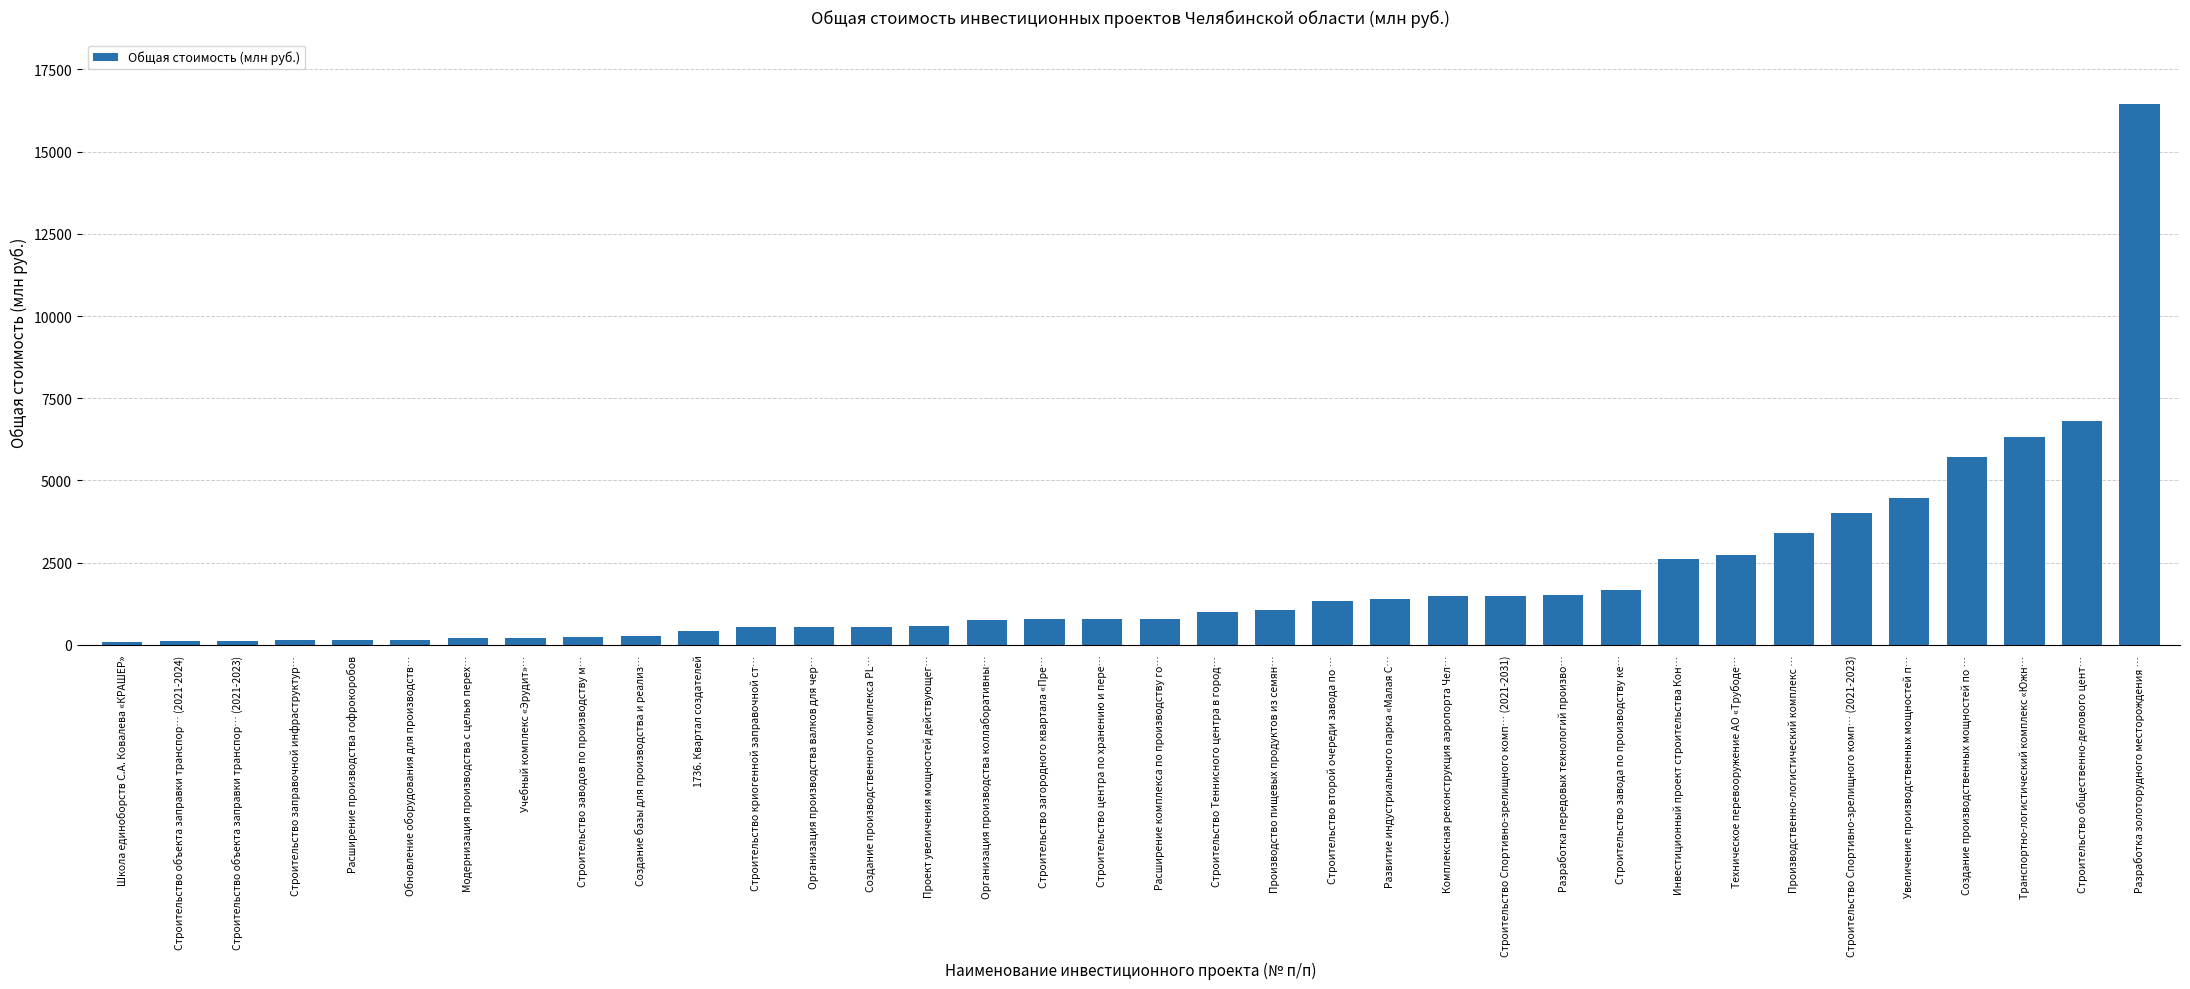

Which has a higher value, Учебный комплекс «Эрудит»… or Развитие индустриального парка «Малая С…?

Развитие индустриального парка «Малая С…